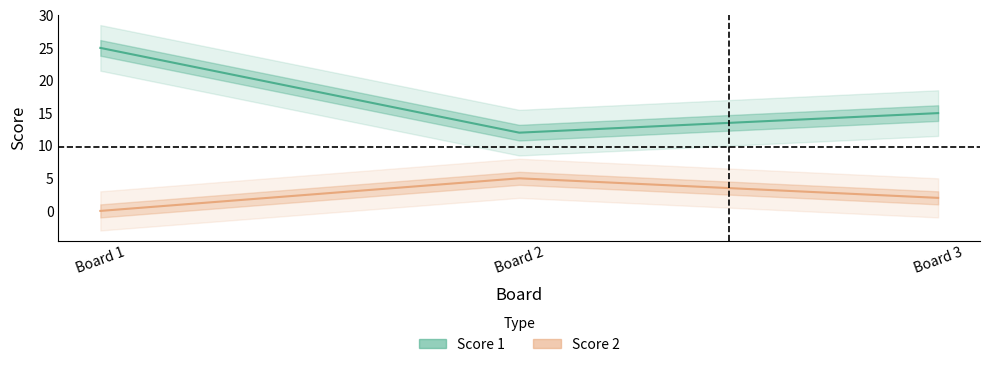

What is the average value of the Score 1 series?

17